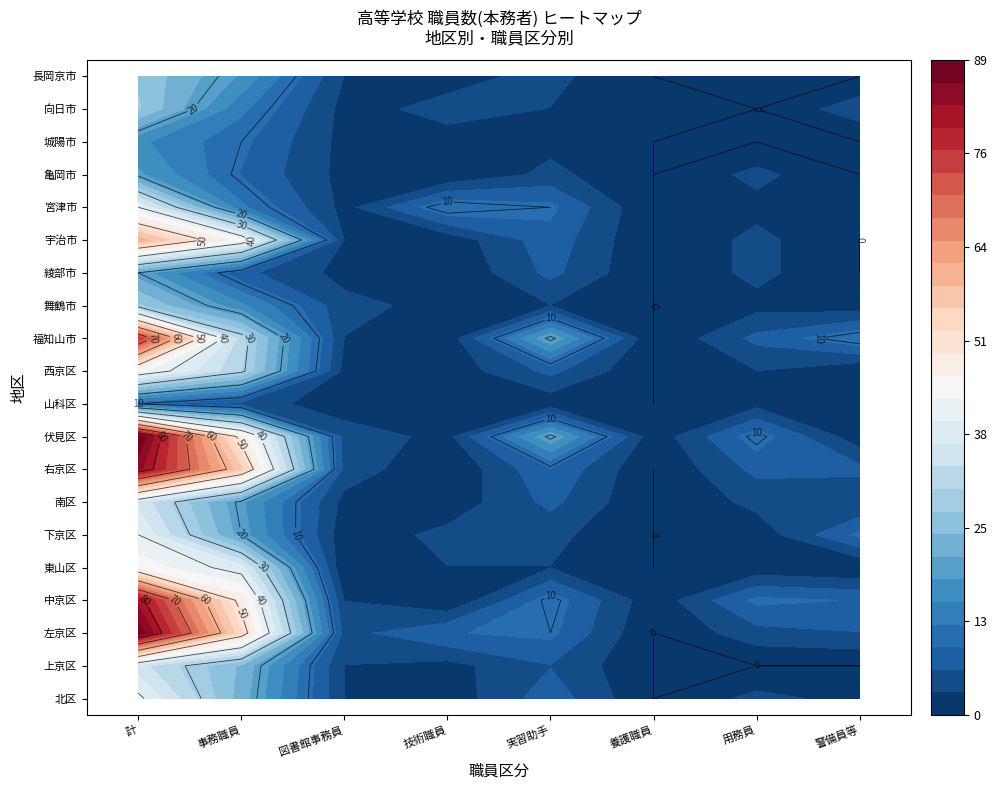

Reading left to right, list all the values displayed in this chart.

北区: 北区=41	上京区=23	左京区=3	中京区=1	東山区=8	下京区=0	南区=4	右京区=2
上京区: 北区=35	上京区=24	左京区=3	中京区=2	東山区=6	下京区=0	南区=0	右京区=0
左京区: 北区=88	上京区=53	左京区=5	中京区=9	東山区=10	下京区=0	南区=5	右京区=6
中京区: 北区=82	上京区=48	左京区=3	中京区=0	東山区=11	下京区=1	南区=10	右京区=9
東山区: 北区=45	上京区=38	左京区=0	中京区=3	東山区=3	下京区=0	南区=1	右京区=0
下京区: 北区=40	上京区=20	左京区=1	中京区=4	東山区=4	下京区=0	南区=1	右京区=10
南区: 北区=36	上京区=19	左京区=2	中京区=1	東山区=7	下京区=0	南区=4	右京区=3
右京区: 北区=84	上京区=56	左京区=5	中京区=0	東山区=9	下京区=0	南区=7	右京区=7
伏見区: 北区=89	上京区=48	左京区=5	中京区=2	東山区=21	下京区=1	南区=11	右京区=1
山科区: 北区=10	上京区=5	左京区=1	中京区=0	東山区=1	下京区=0	南区=2	右京区=1
西京区: 北区=44	上京区=31	左京区=2	中京区=1	東山区=7	下京区=0	南区=3	右京区=0
福知山市: 北区=76	上京区=32	左京区=3	中京区=1	東山区=21	下京区=0	南区=7	右京区=12
舞鶴市: 北区=28	上京区=16	左京区=4	中京区=2	東山区=3	下京区=0	南区=2	右京区=1
綾部市: 北区=20	上京区=7	左京区=2	中京区=0	東山区=7	下京区=0	南区=4	右京区=0
宇治市: 北区=60	上京区=44	左京区=3	中京区=1	東山区=8	下京区=0	南区=4	右京区=0
宮津市: 北区=40	上京区=13	左京区=2	中京区=12	東山区=10	下京区=0	南区=2	右京区=1
亀岡市: 北区=19	上京区=9	左京区=2	中京区=0	東山区=4	下京区=0	南区=4	右京区=0
城陽市: 北区=16	上京区=10	左京区=2	中京区=2	東山区=2	下京区=0	南区=0	右京区=0
向日市: 北区=28	上京区=13	左京区=2	中京区=4	東山区=3	下京区=1	南区=0	右京区=5
長岡京市: 北区=27	上京区=18	左京区=3	中京区=2	東山区=4	下京区=0	南区=0	右京区=0